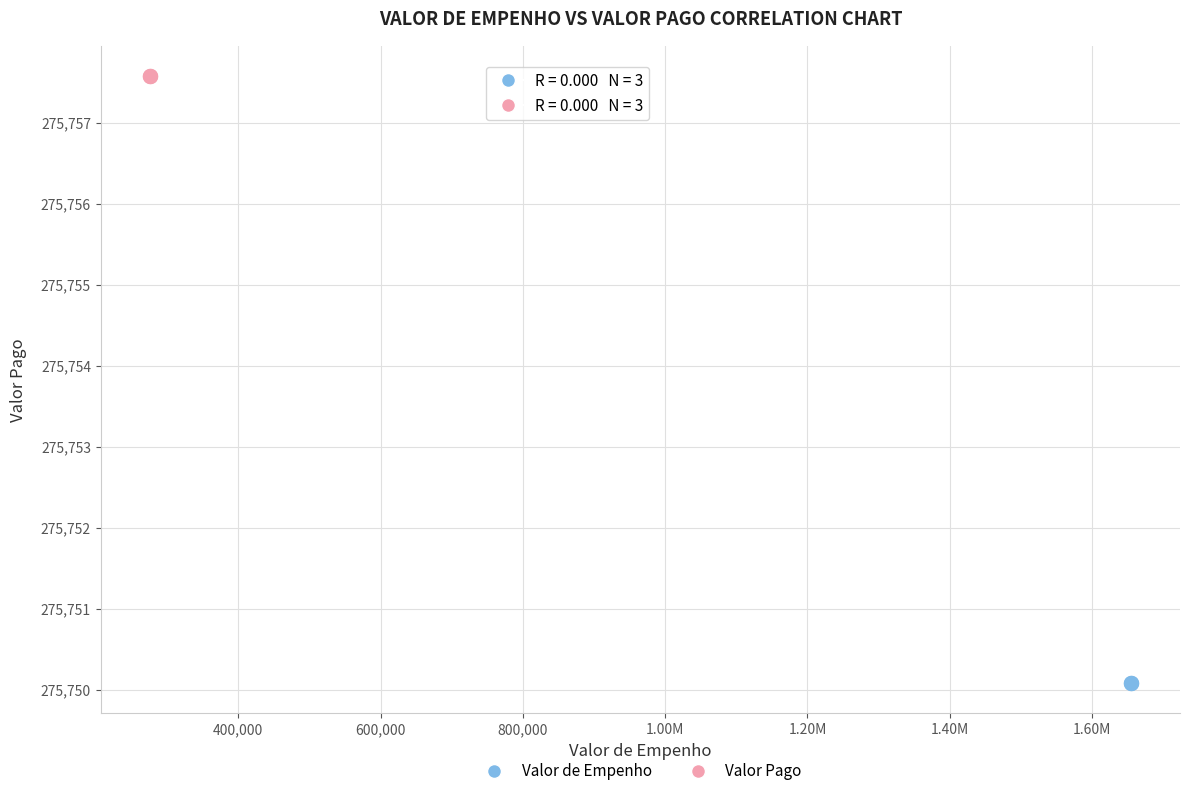

Which series contains the highest Y value?

Valor Pago